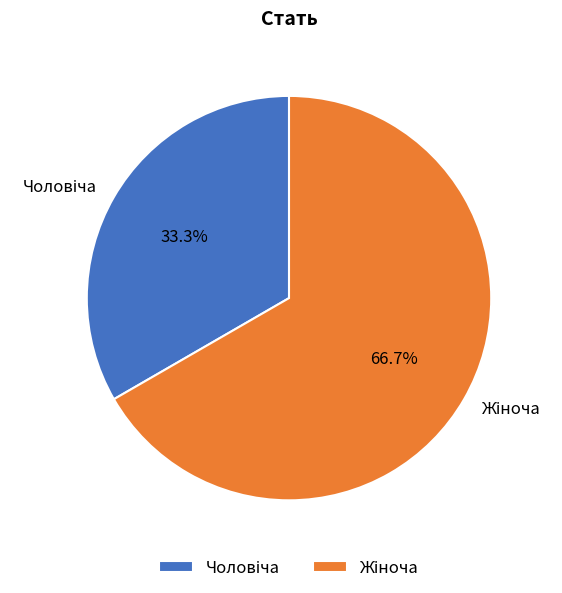

Count the number of slices in the pie.

2